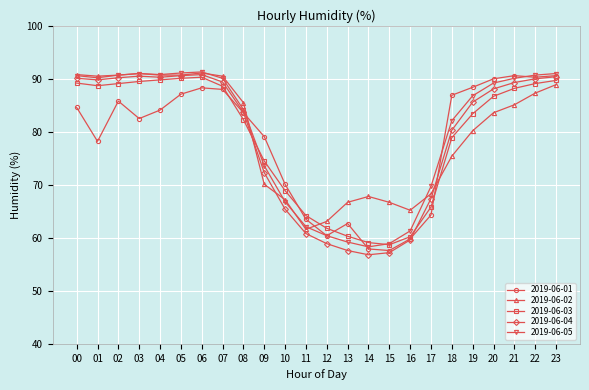

Which series has the largest range (max minus min)?

2019-06-04